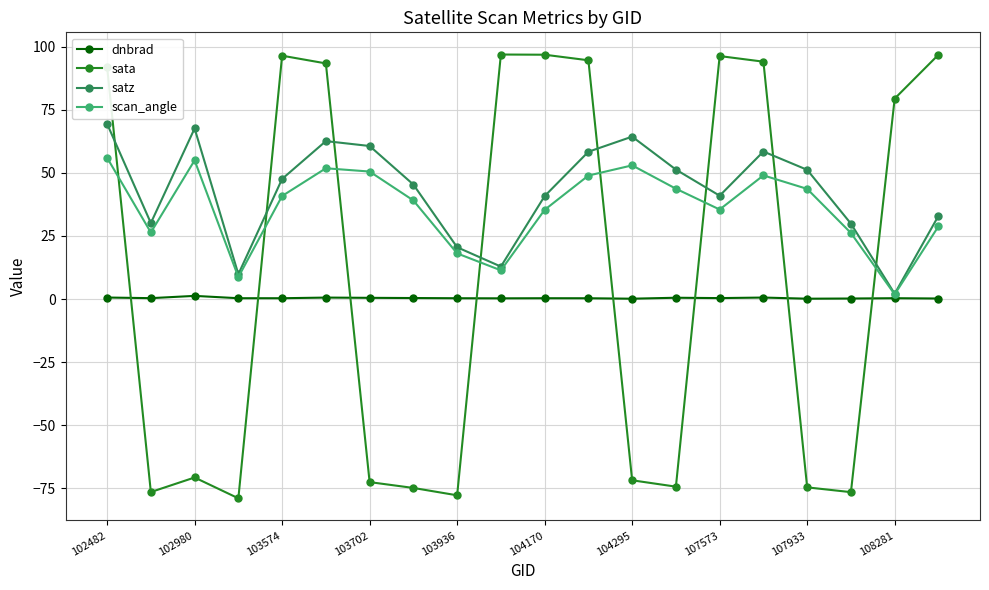

What is the value of the satz point at the 16th from the left?

58.5